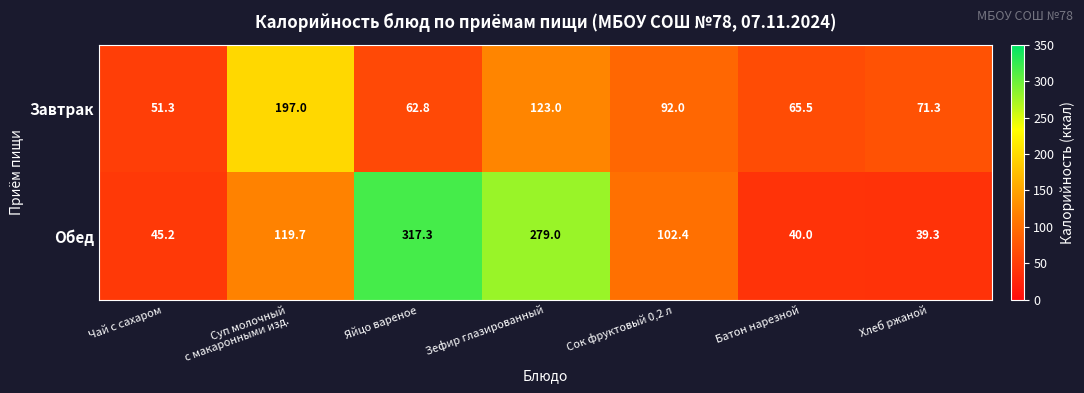

Reading right to left, list all the values displayed in this chart.

Завтрак: 71.3	65.5	92.0	123.0	62.8	197.0	51.3
Обед: 39.3	40.0	102.4	279.0	317.3	119.7	45.2